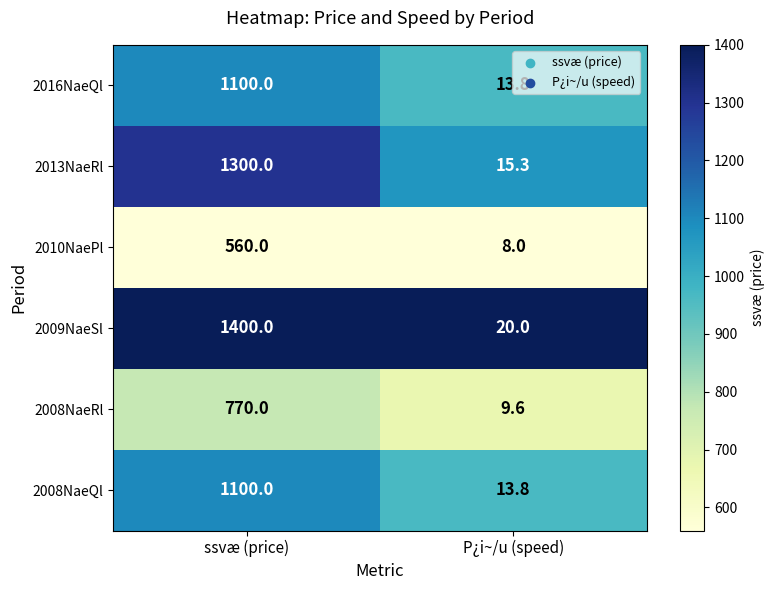

Which category has the highest value in the 2016NaeQl series?

ssvæ (price)